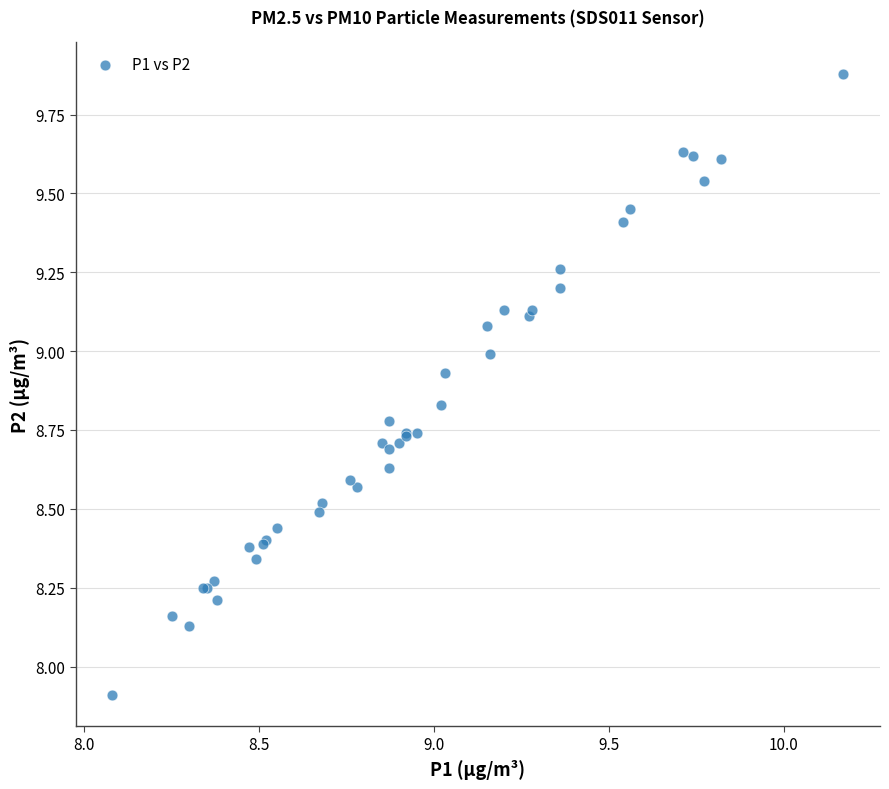

What Y value in the scatter plot is closest to 8?

7.9